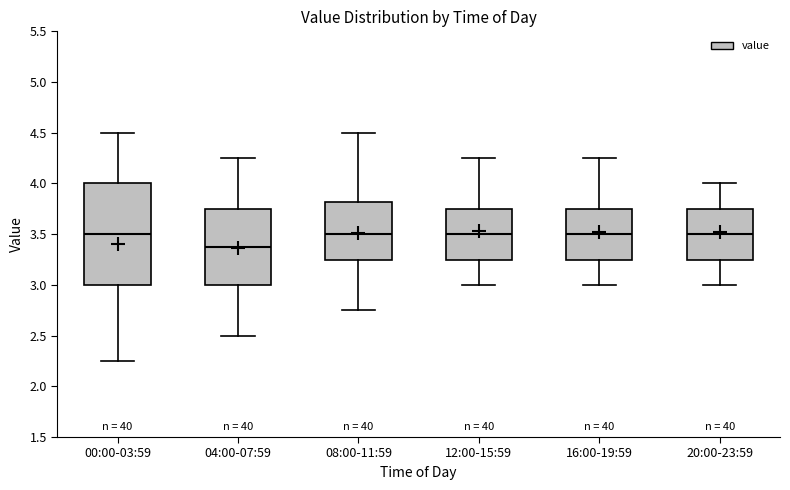

Reading left to right, transcribe this box plot: for each box, give where its median line is, the range the box spans, and where its two whiskers end, as read against the y-axis. The values are not printed on the chart, so give them approximately, as read against the axis.

00:00-03:59: median 3.50, box 3.00 to 4.00, whiskers 2.25 to 4.50
04:00-07:59: median 3.40, box 3.00 to 3.75, whiskers 2.50 to 4.25
08:00-11:59: median 3.50, box 3.25 to 3.80, whiskers 2.75 to 4.50
12:00-15:59: median 3.50, box 3.25 to 3.75, whiskers 3.00 to 4.25
16:00-19:59: median 3.50, box 3.25 to 3.75, whiskers 3.00 to 4.25
20:00-23:59: median 3.50, box 3.25 to 3.75, whiskers 3.00 to 4.00